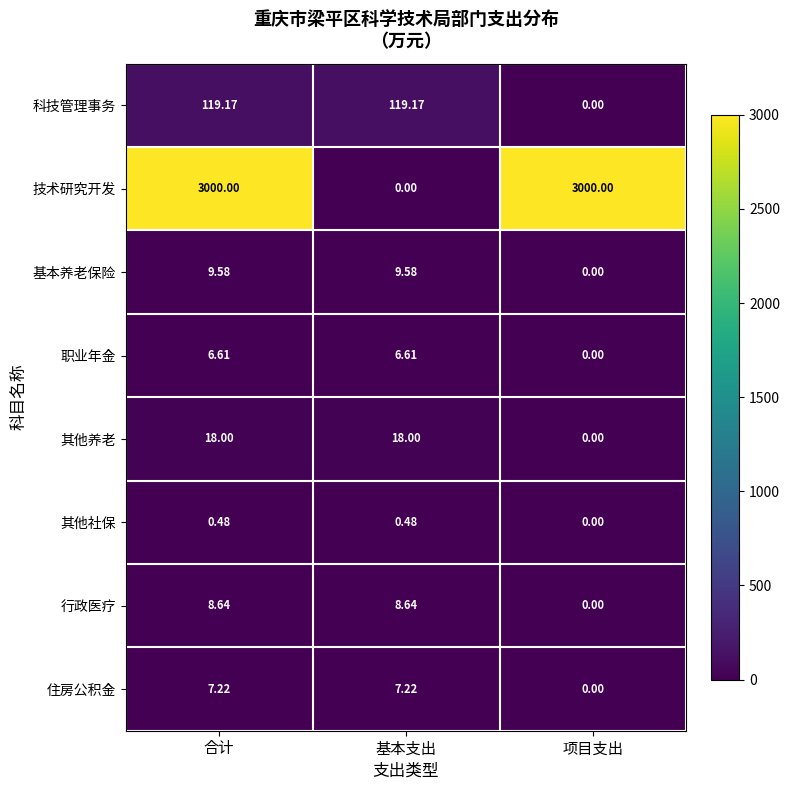

Rank the series by their maximum value, from lowest to highest.

其他社保, 职业年金, 住房公积金, 行政医疗, 基本养老保险, 其他养老, 科技管理事务, 技术研究开发